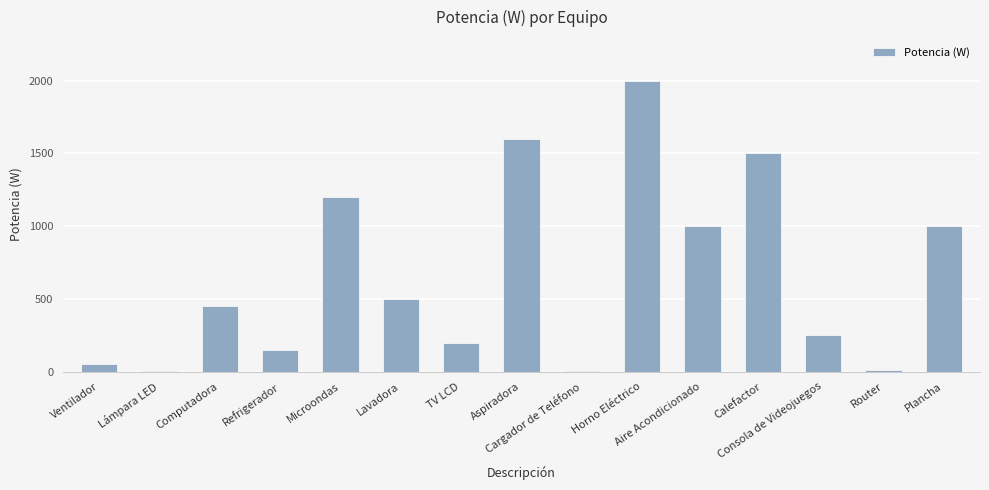

What is the sum of all values?

9920